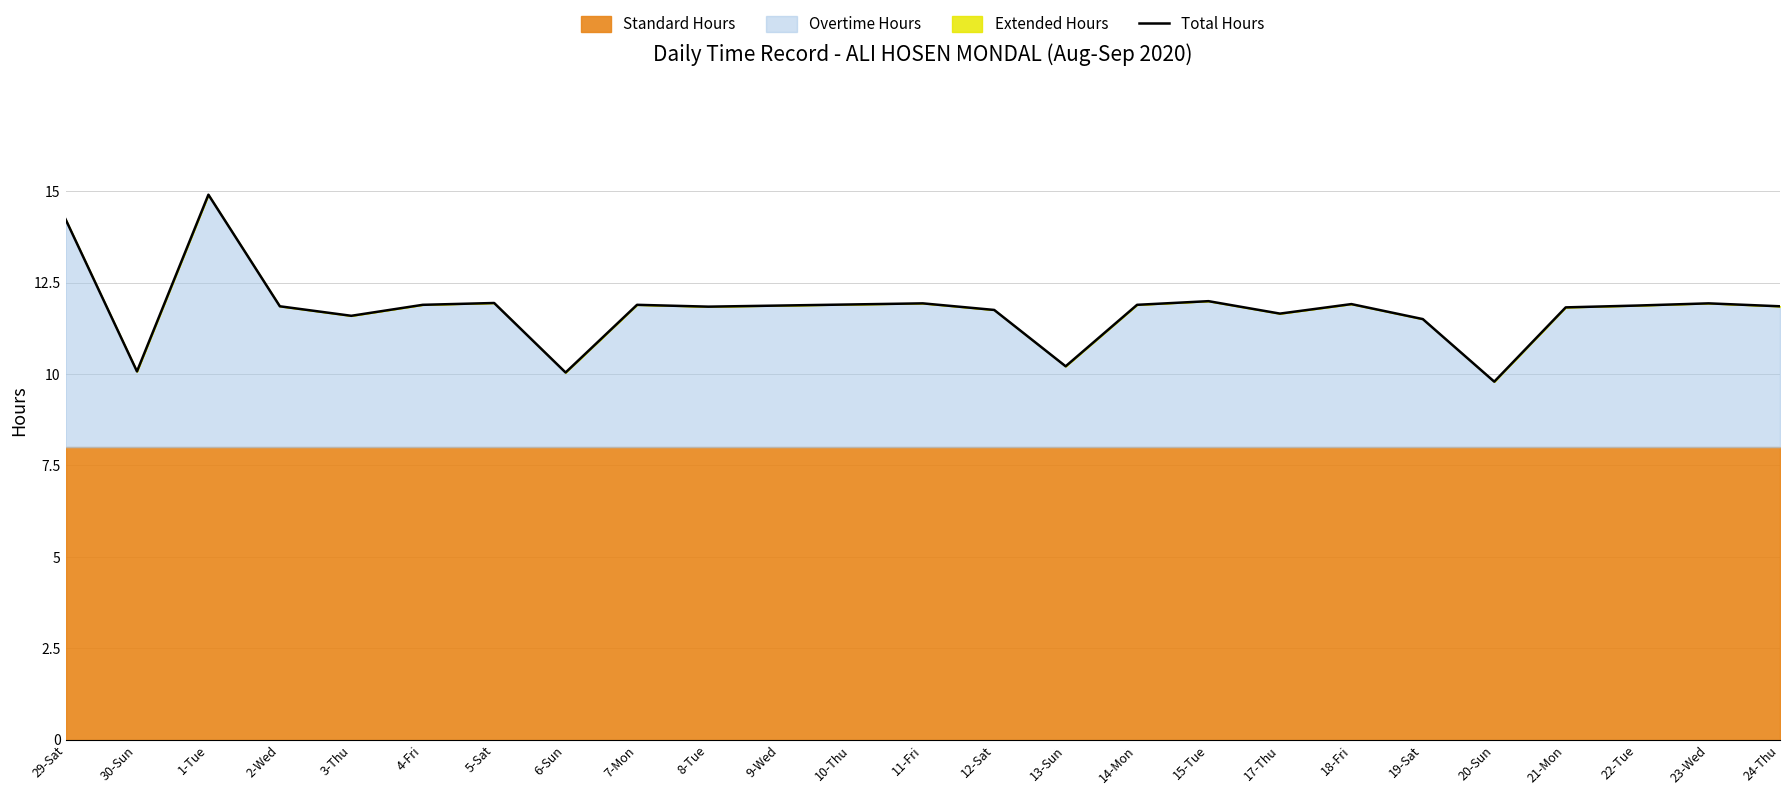

What is the label of the 4th point from the left?

2-Wed